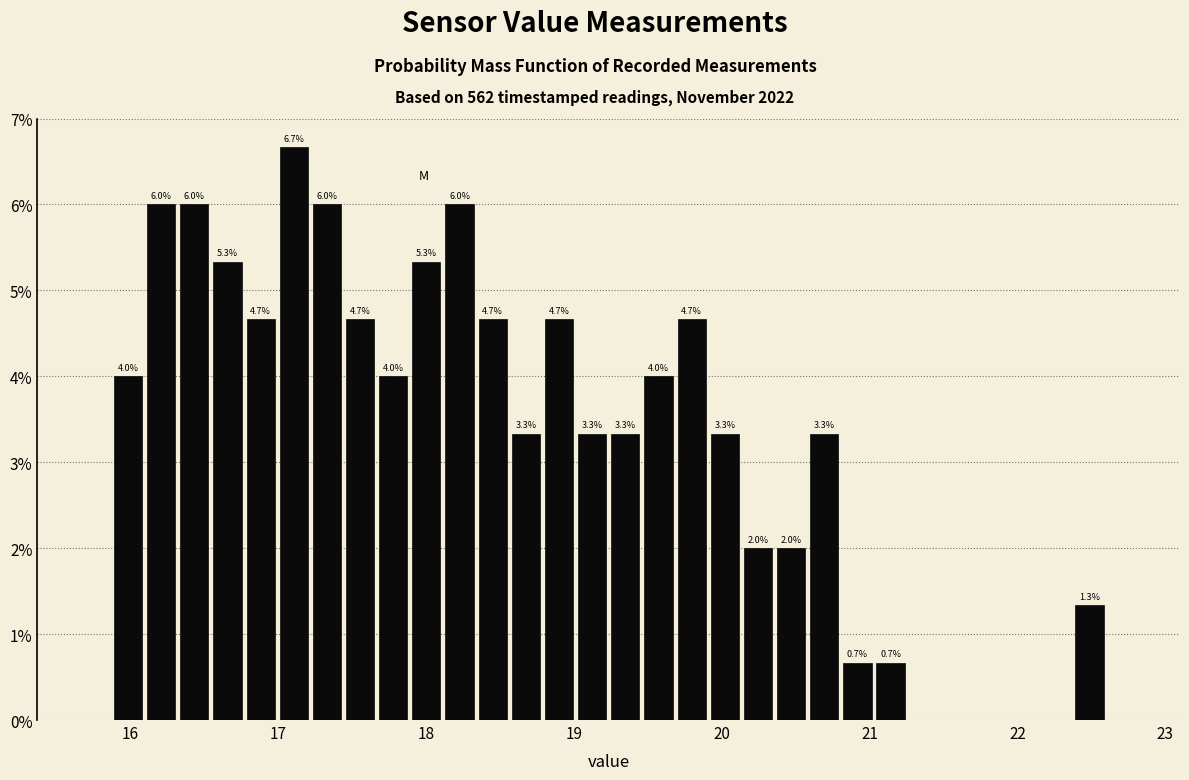

Around what value on the x-axis is the tallest bar? Give the approximate position of its centre, as read against the axis.

17.1